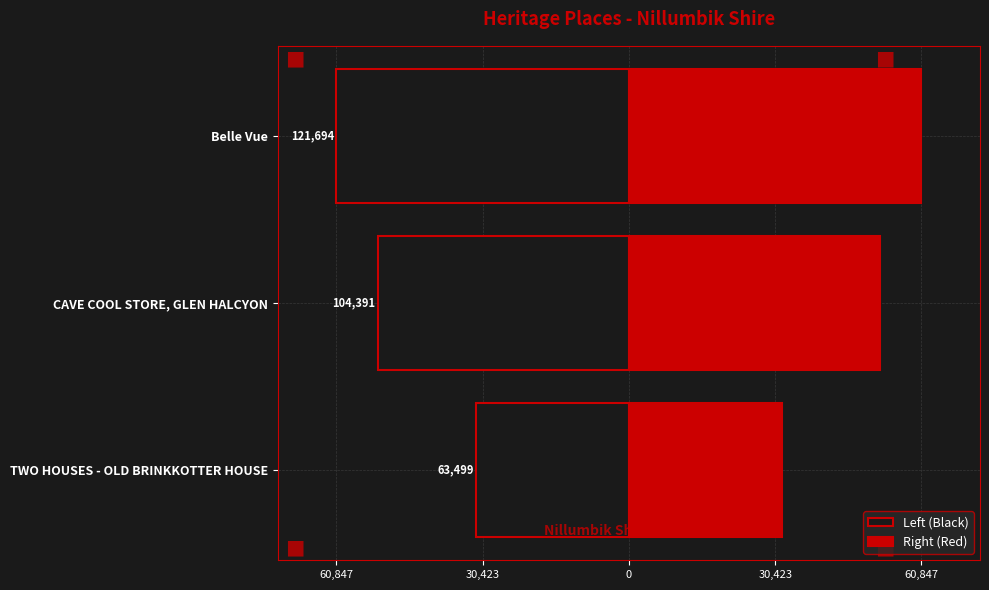

Which series has the largest total across all categories?

Right (Red)